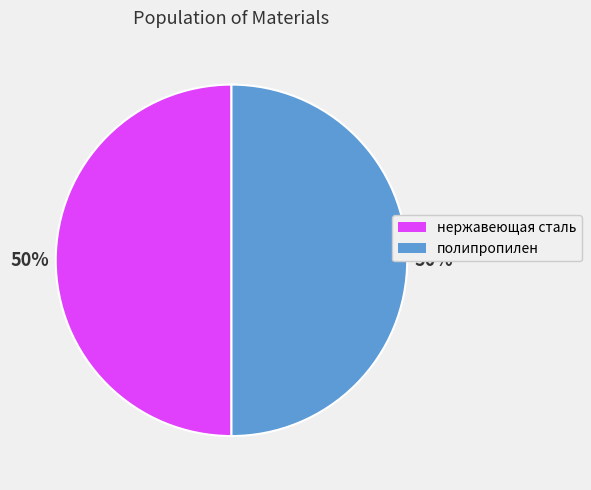

True or false: полипропилен accounts for 37% of the total.

False